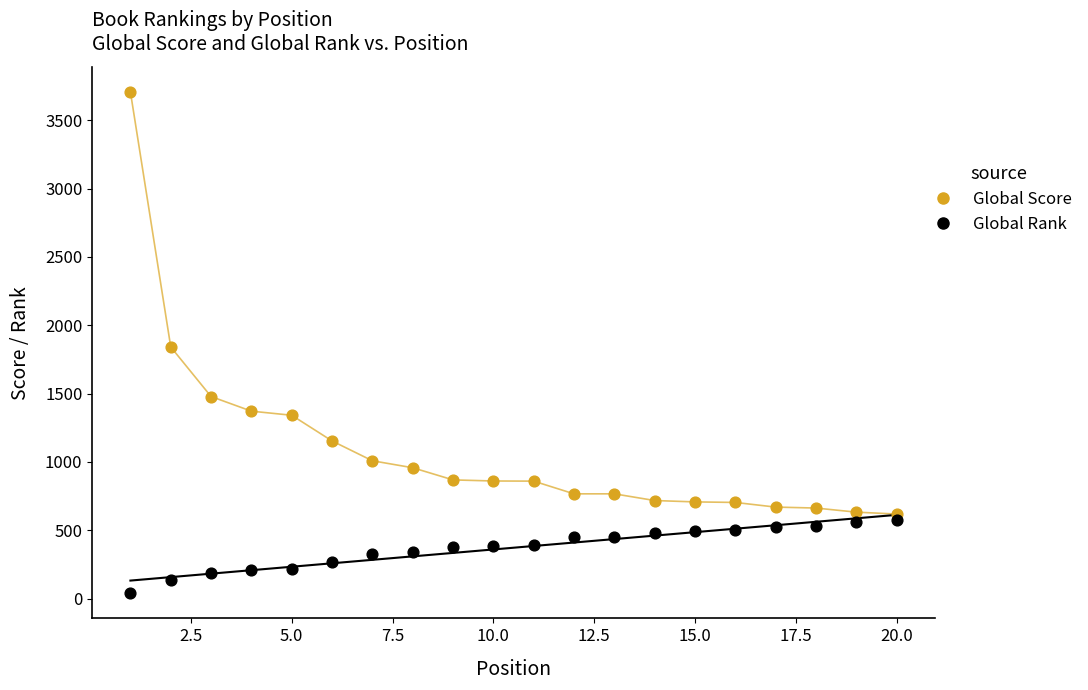

Which series reaches the maximum Y coordinate?

Global Score